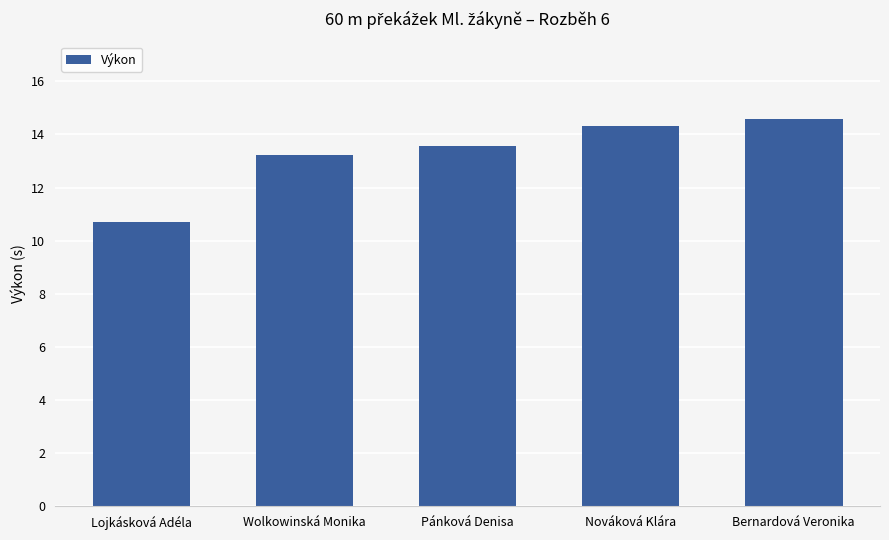

How many data points are less than 13?

1